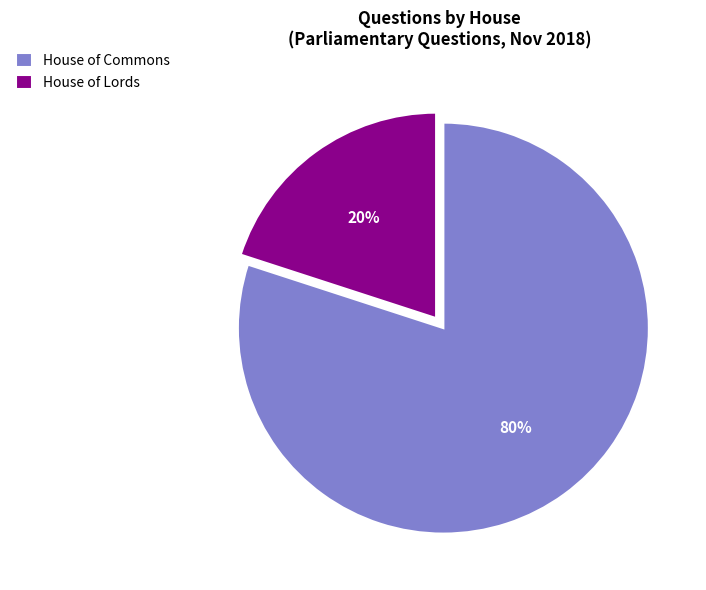

Which has a higher value, House of Commons or House of Lords?

House of Commons